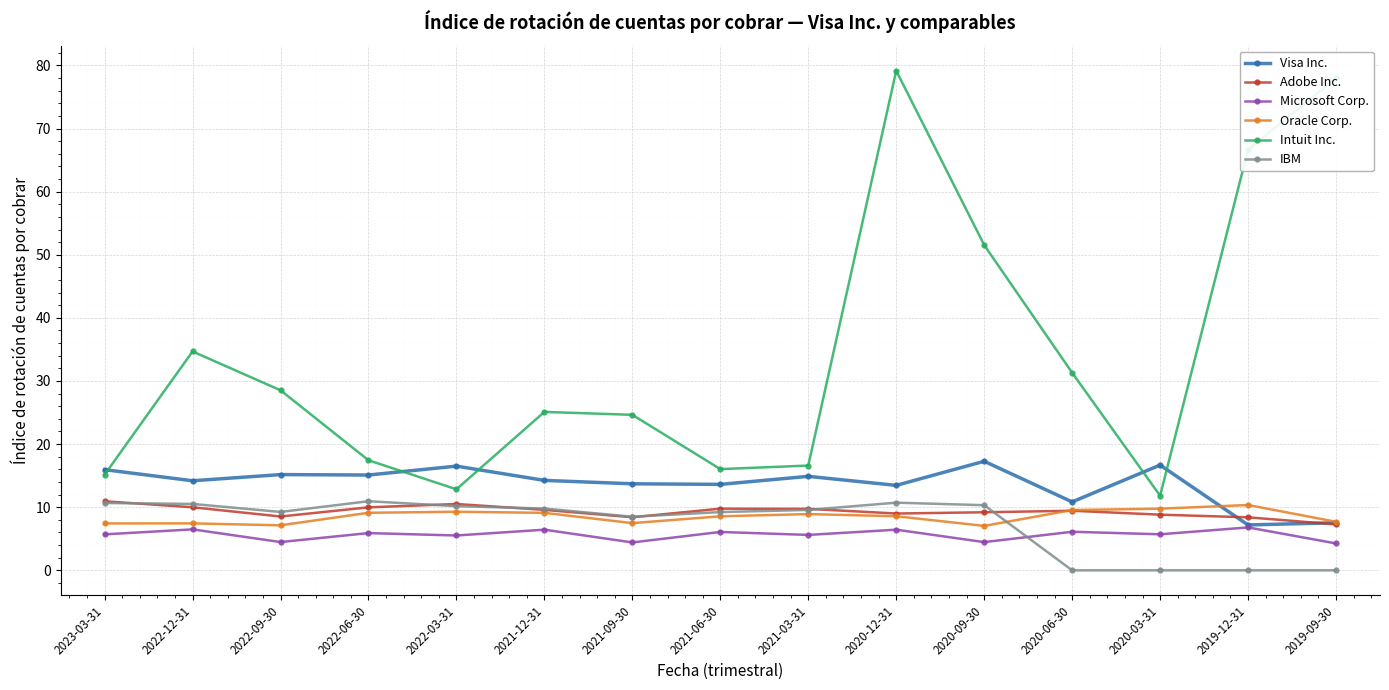

At which label does Microsoft Corp. first exceed 5?

2023-03-31